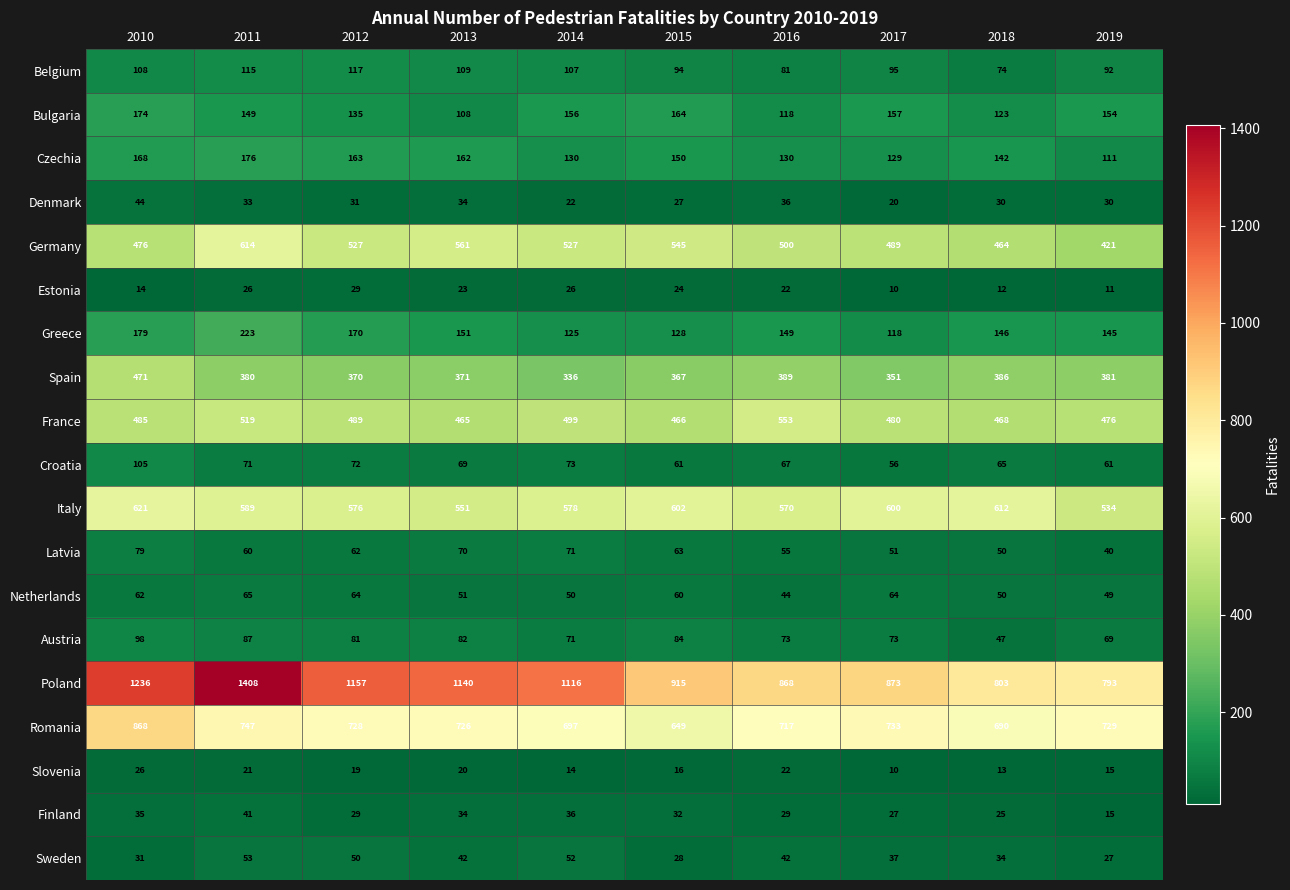

What is the difference between the highest and lowest values at 2013?

1120